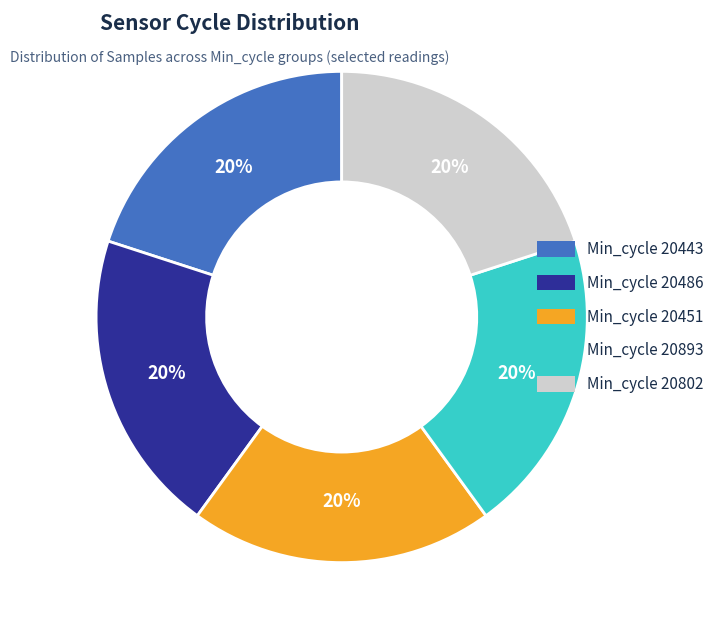

How many slices are in this pie chart?

5